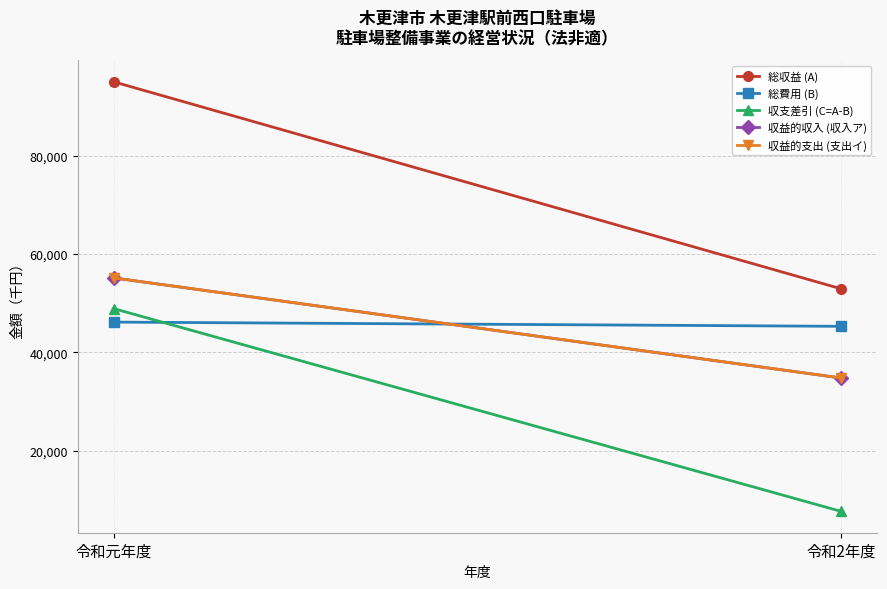

Rank the series by their maximum value, from lowest to highest.

総費用 (B), 収支差引 (C=A-B), 収益的収入 (収入ア), 収益的支出 (支出イ), 総収益 (A)